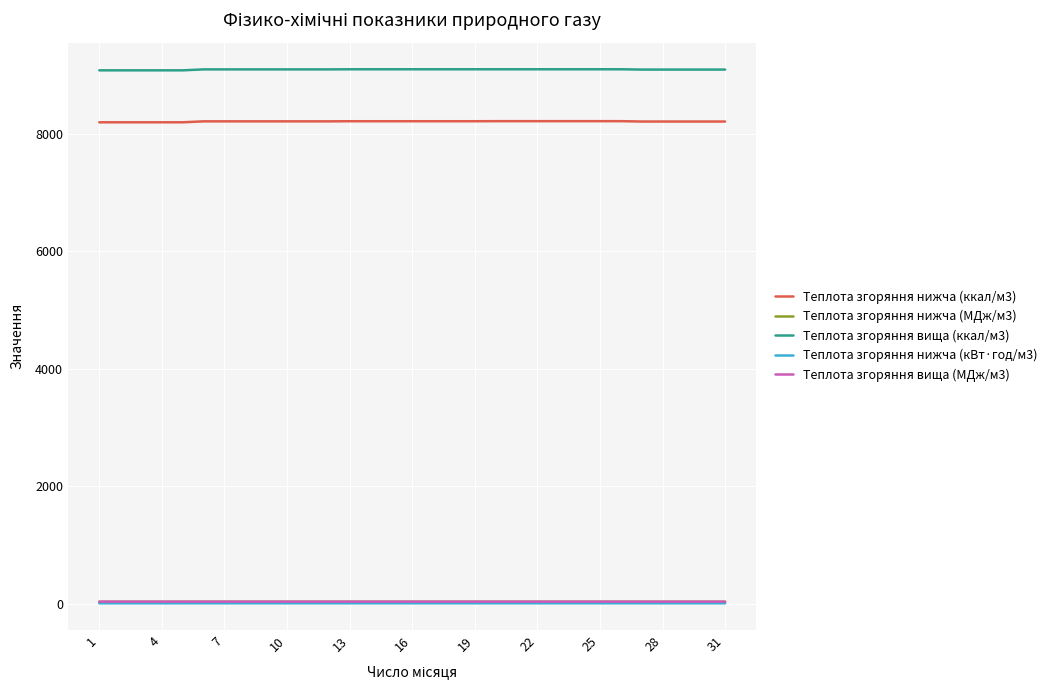

True or false: Теплота згоряння нижча (ккал/м3) and Теплота згоряння нижча (кВт·год/м3) intersect in this chart.

False